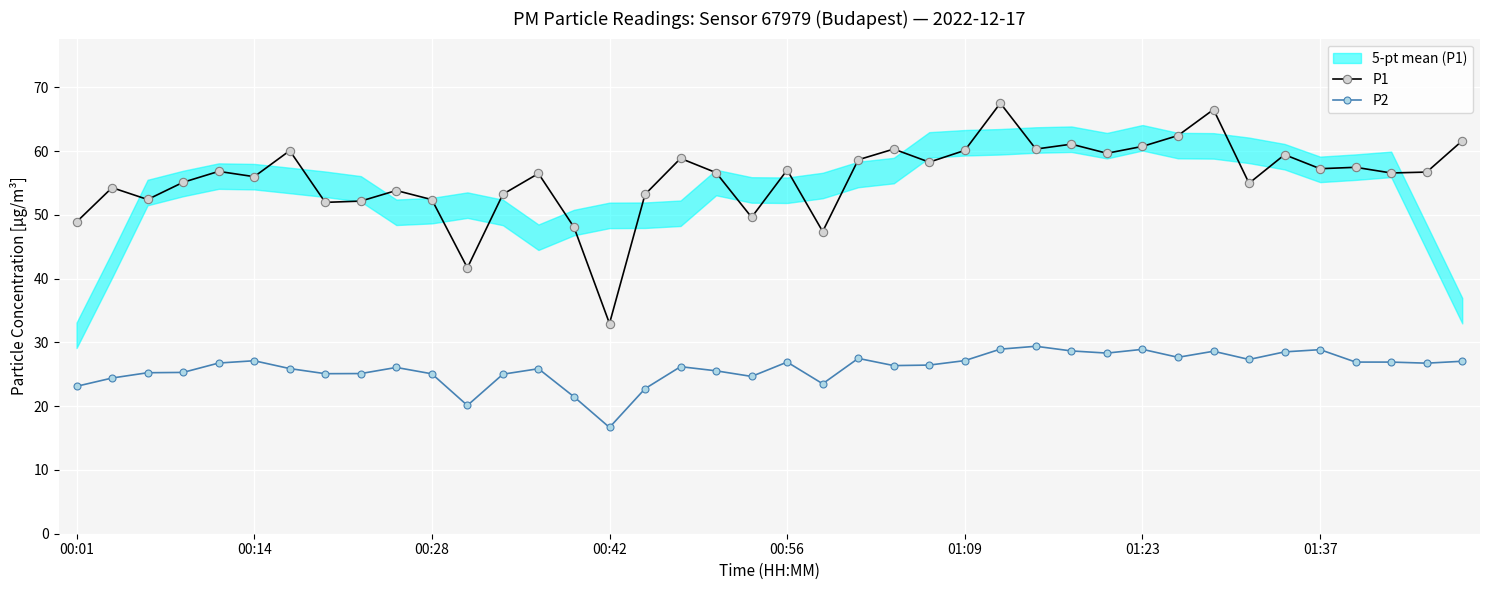

At which label does P2 reach its minimum?

00:42